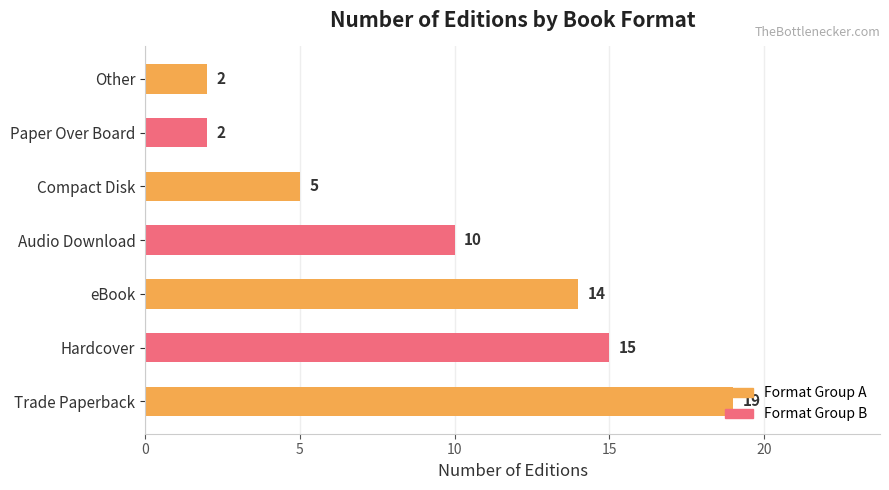

Which has a higher value, Trade Paperback or eBook?

Trade Paperback